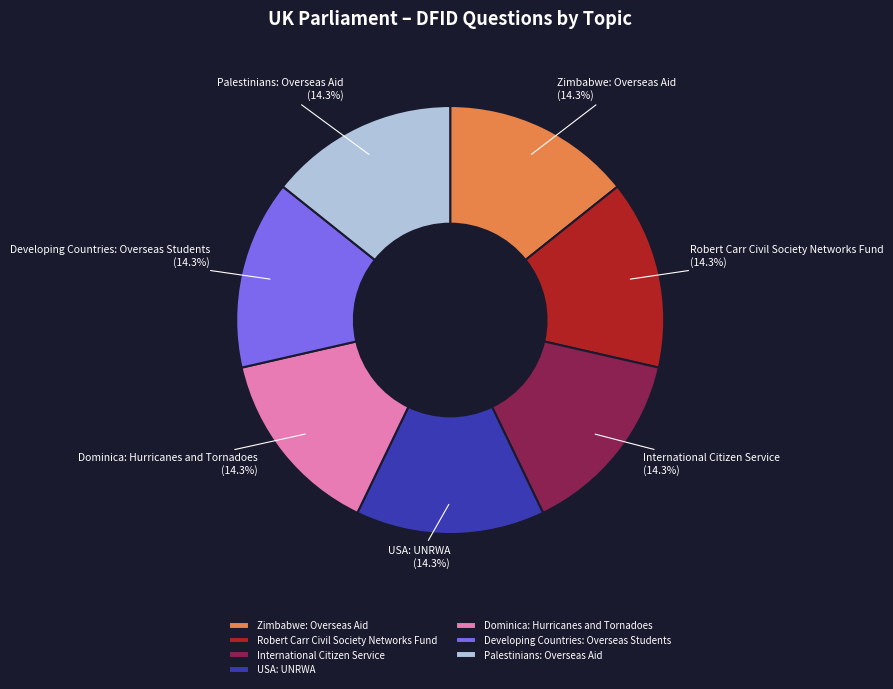

Approximately how many times larger is the value at Developing Countries: Overseas Students compared to USA: UNRWA?

1.0